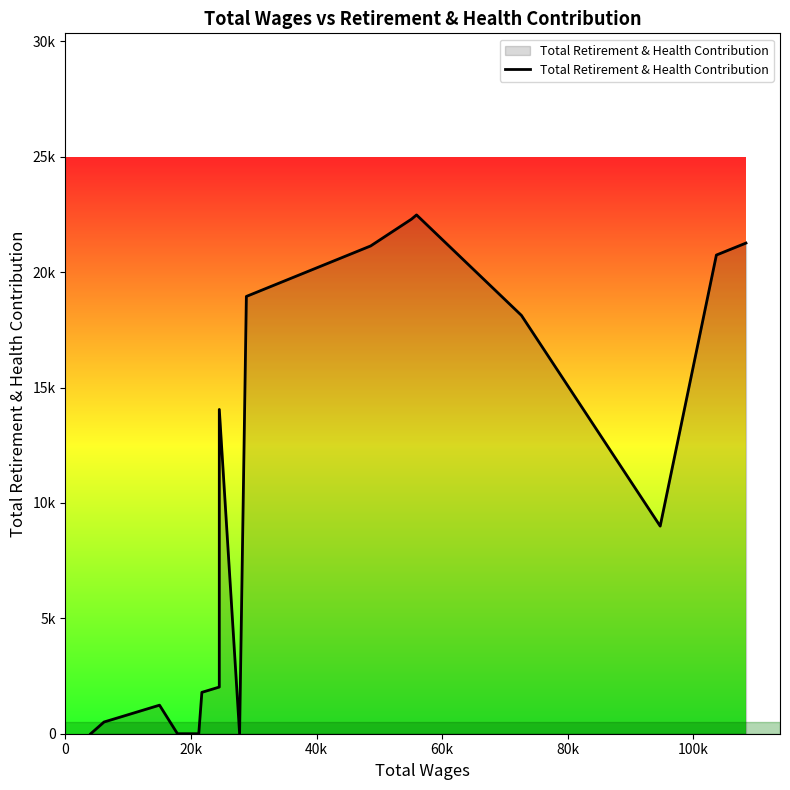

True or false: the data has more than 2 interior local peaks.

True